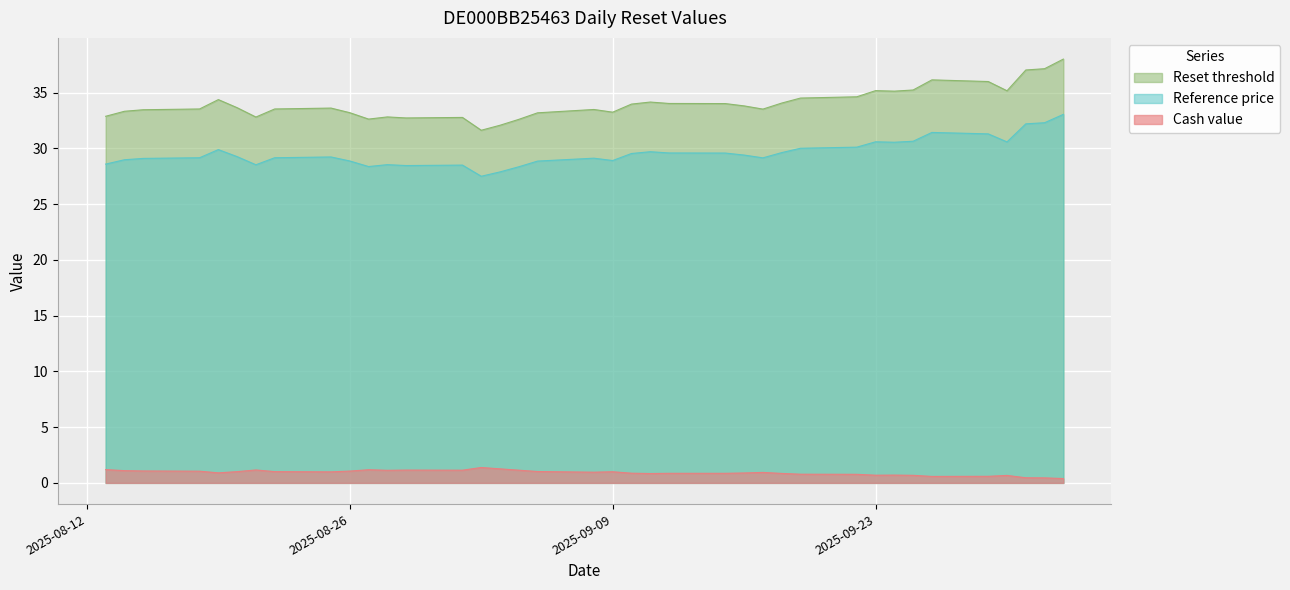

What is the sum of all Cash value values?

36.0